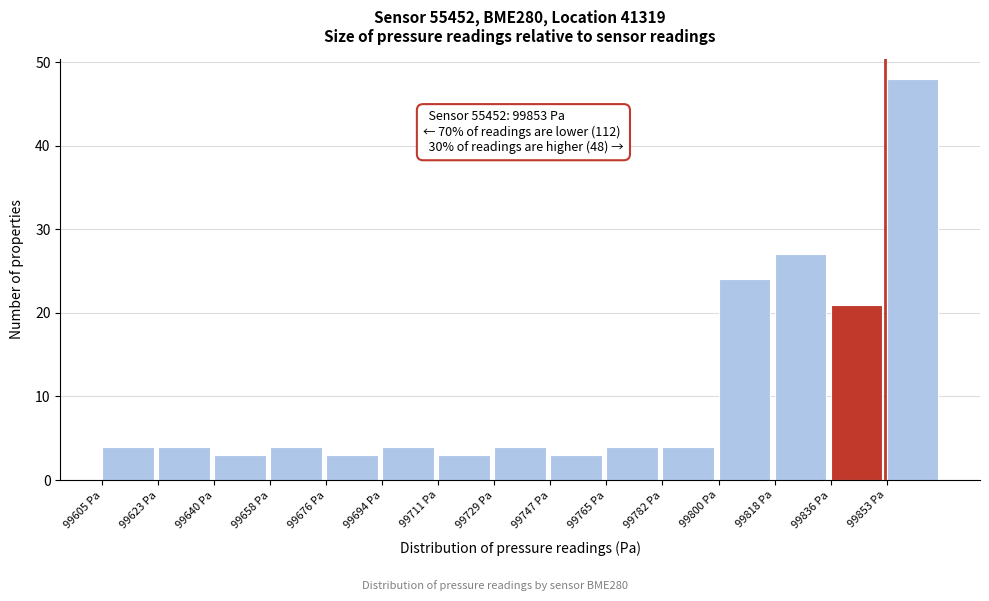

Which range on the x-axis has the tallest bar?

99854 to 99872